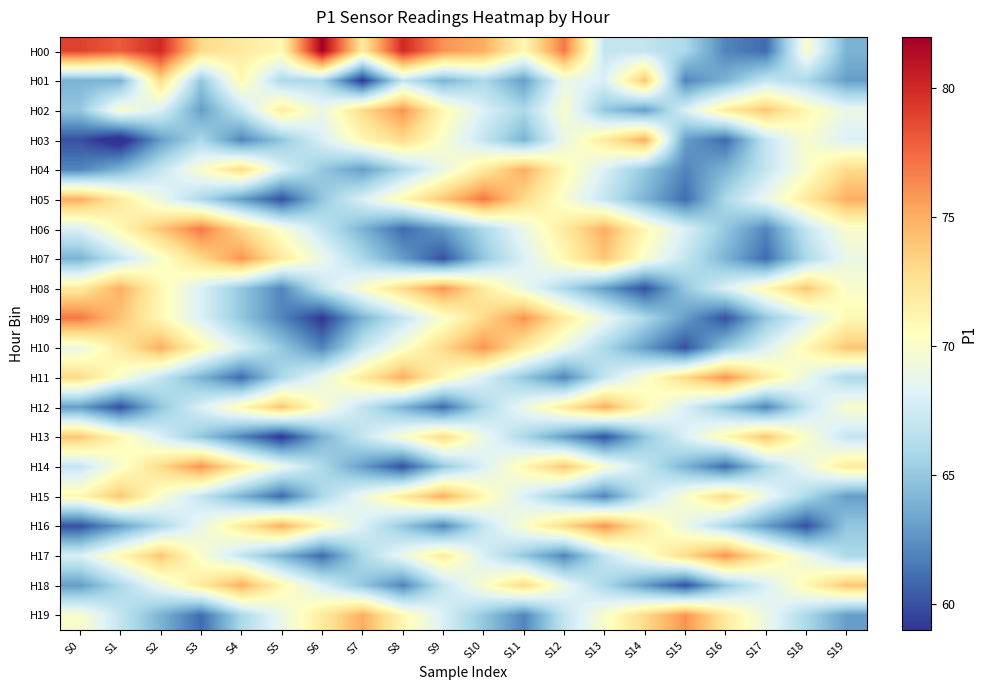

At how many categories does at least one series exceed 76?

8